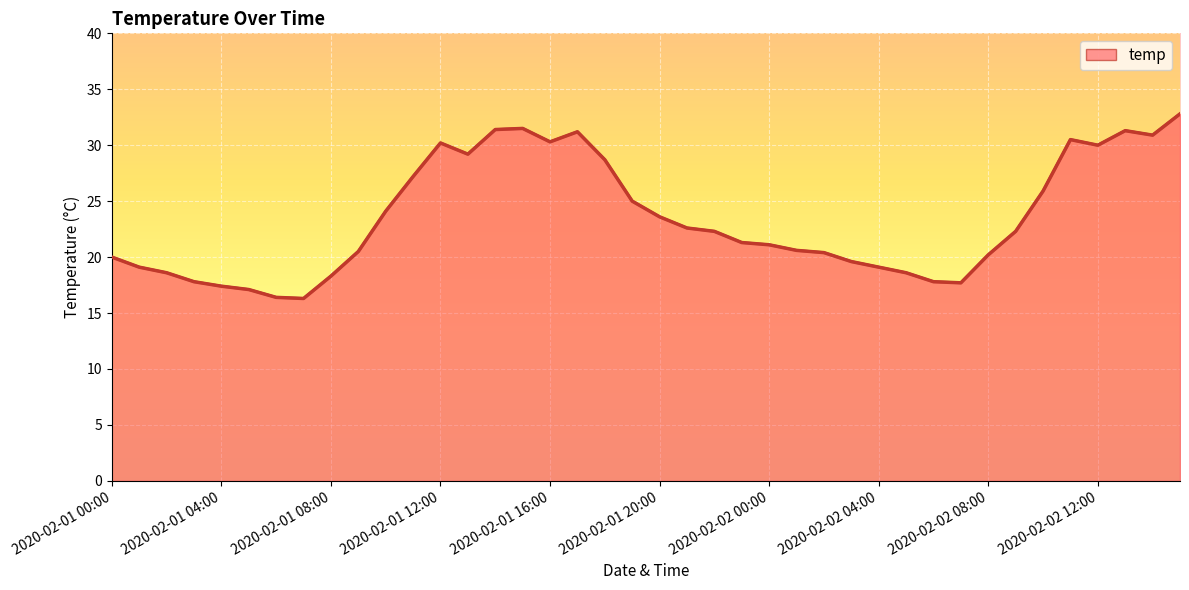

What is the difference between the maximum and minimum values?

16.5